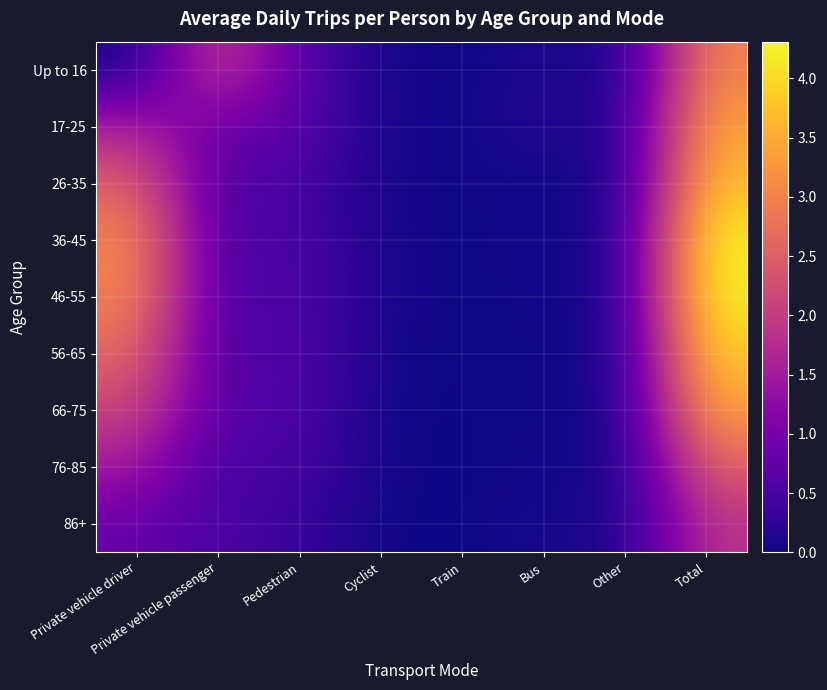

Reading left to right, transcribe all the data shown in this chart.

Up to 16: Private vehicle driver=0.0	Private vehicle passenger=2.2	Pedestrian=0.6	Cyclist=0.0	Train=0.0	Bus=0.1	Other=0.0	Total=3.0
17-25: Private vehicle driver=1.6	Private vehicle passenger=0.8	Pedestrian=0.7	Cyclist=0.1	Train=0.0	Bus=0.2	Other=0.0	Total=3.5
26-35: Private vehicle driver=2.5	Private vehicle passenger=0.5	Pedestrian=0.5	Cyclist=0.0	Train=0.0	Bus=0.1	Other=0.0	Total=3.7
36-45: Private vehicle driver=3.1	Private vehicle passenger=0.4	Pedestrian=0.6	Cyclist=0.1	Train=0.0	Bus=0.1	Other=0.0	Total=4.3
46-55: Private vehicle driver=3.1	Private vehicle passenger=0.5	Pedestrian=0.6	Cyclist=0.1	Train=0.0	Bus=0.0	Other=0.0	Total=4.3
56-65: Private vehicle driver=2.7	Private vehicle passenger=0.5	Pedestrian=0.6	Cyclist=0.0	Train=0.0	Bus=0.0	Other=0.0	Total=3.9
66-75: Private vehicle driver=2.1	Private vehicle passenger=0.6	Pedestrian=0.6	Cyclist=0.0	Train=0.0	Bus=0.0	Other=0.0	Total=3.4
76-85: Private vehicle driver=1.5	Private vehicle passenger=0.4	Pedestrian=0.5	Cyclist=0.0	Train=0.0	Bus=0.0	Other=0.0	Total=2.6
86+: Private vehicle driver=0.8	Private vehicle passenger=0.5	Pedestrian=0.4	Cyclist=0.0	Train=0.0	Bus=0.1	Other=0.1	Total=1.9